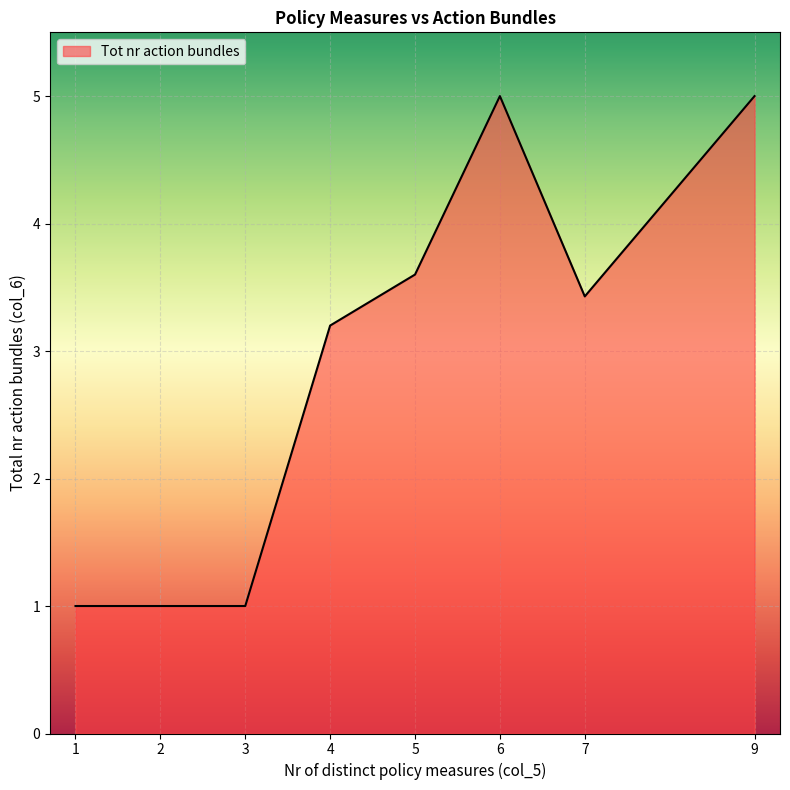

Where is the data nearest to the value 3?

4